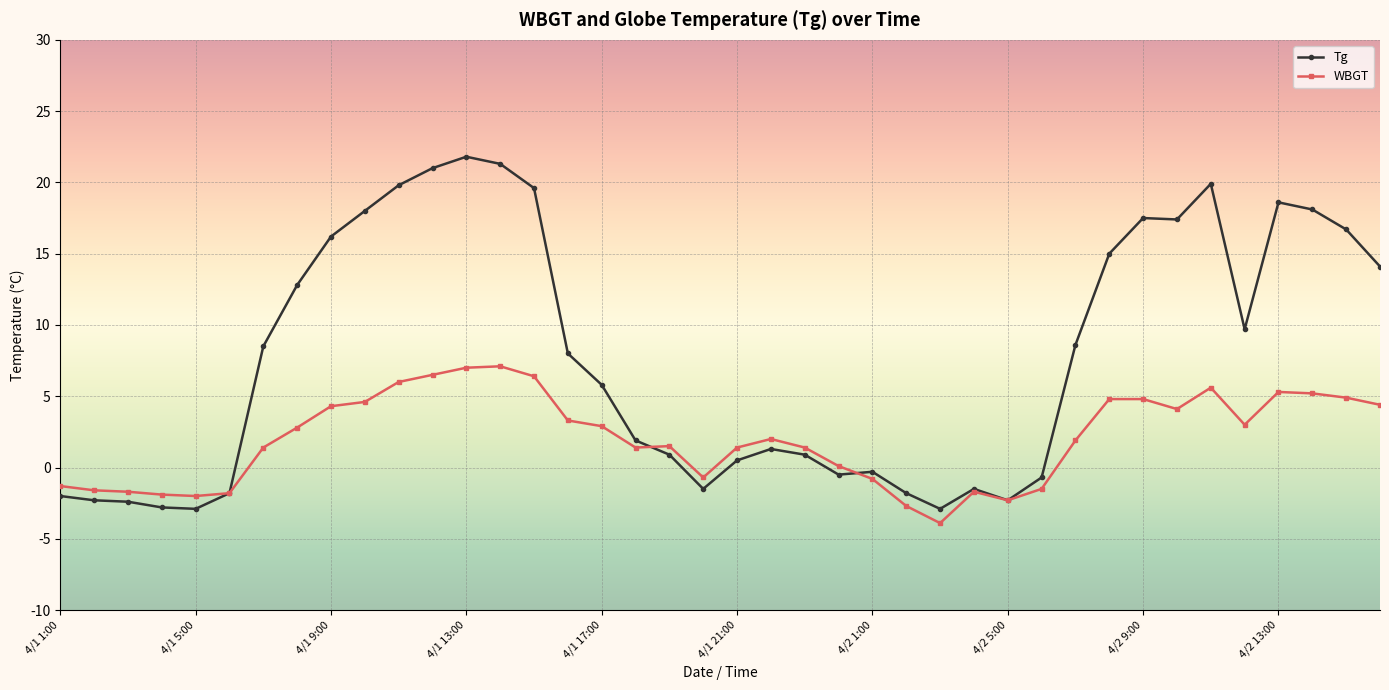

Which series has the largest total across all categories?

Tg